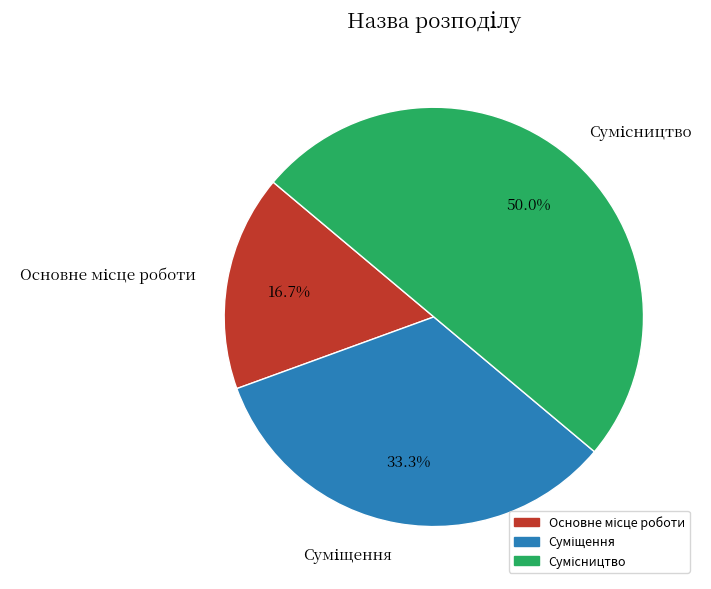

Does any single category account for the majority?

No